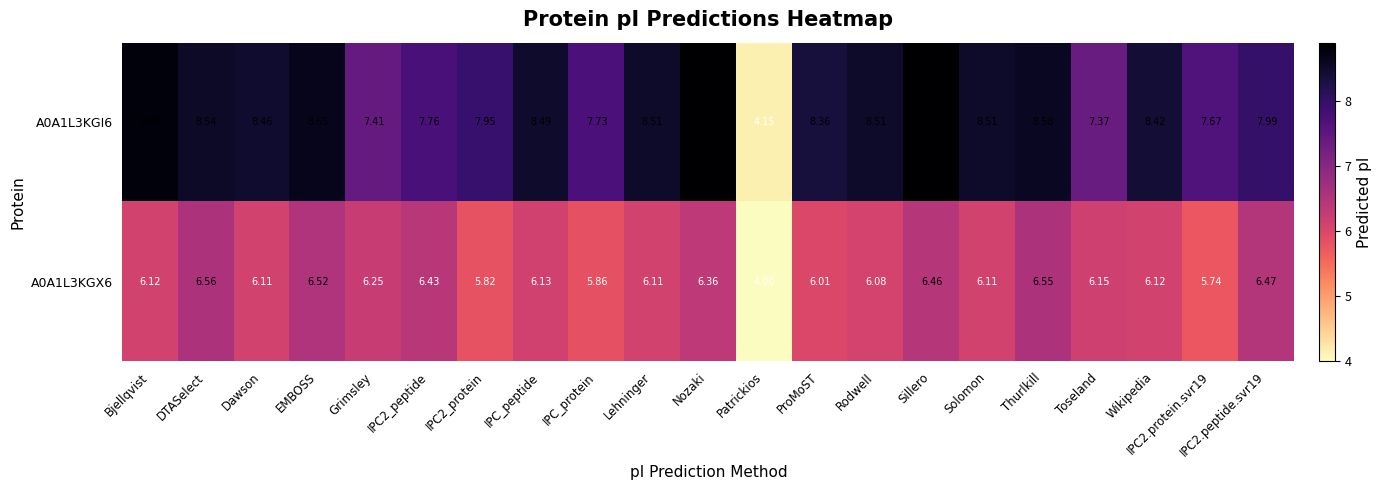

List the series in order of their overall mean, lowest first.

A0A1L3KGX6, A0A1L3KGI6